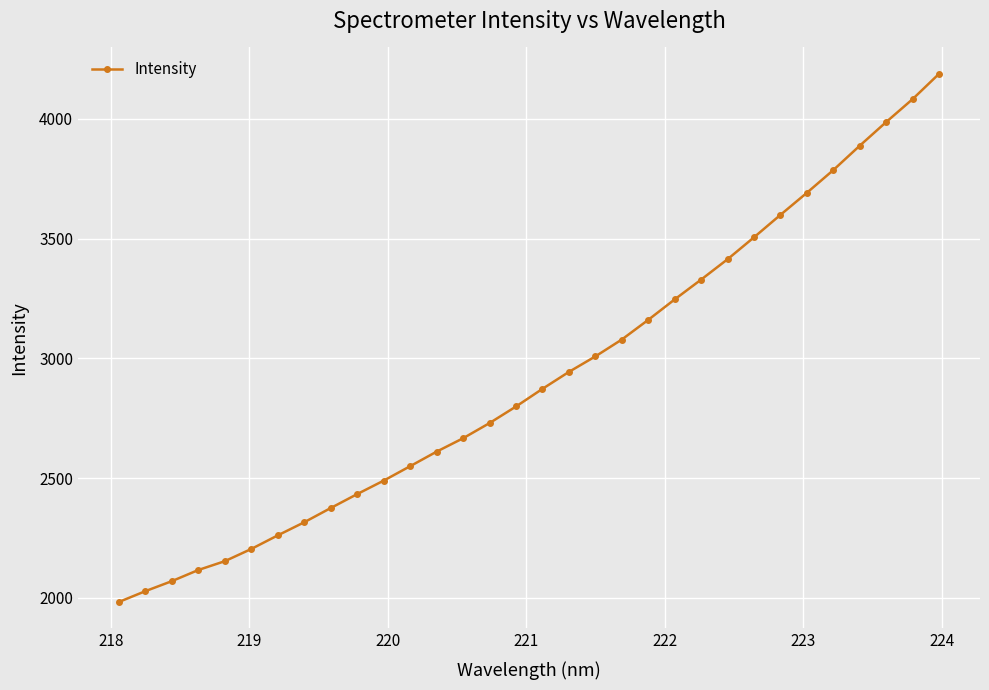

Is this an area chart (filled region under the line)?

No